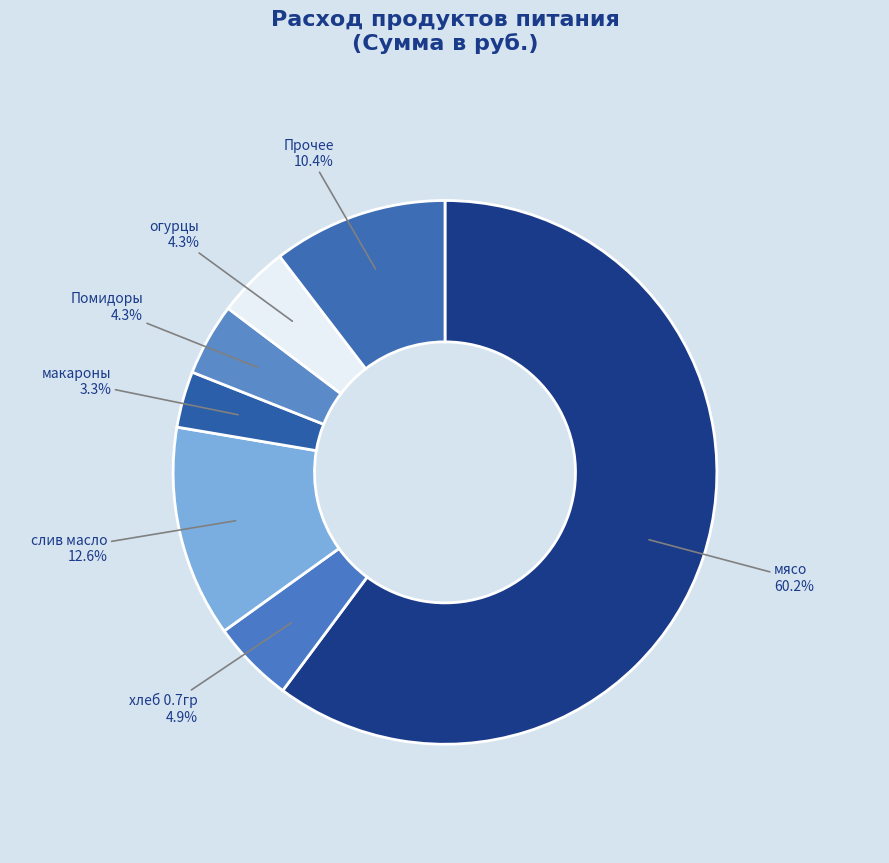

Count the number of slices in the pie.

7